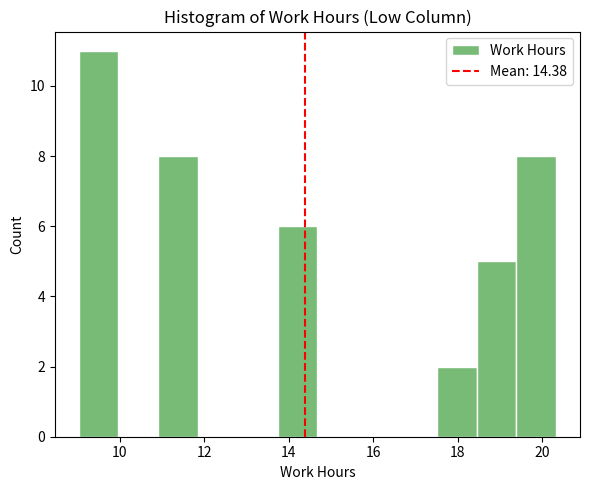

Reading left to right, list every bar in this chart as the range it spans on the x-axis followed by its height. Neither the bar edges nor the heights are printed on the chart, so give them approximately, as read against the axes.

9.0 to 10.0: 11
10.0 to 11.0: 0
11.0 to 11.8: 8
11.8 to 12.8: 0
12.8 to 13.8: 0
13.8 to 14.6: 6
14.6 to 15.6: 0
15.6 to 16.6: 0
16.6 to 17.6: 0
17.6 to 18.4: 2
18.4 to 19.4: 5
19.4 to 20.4: 8